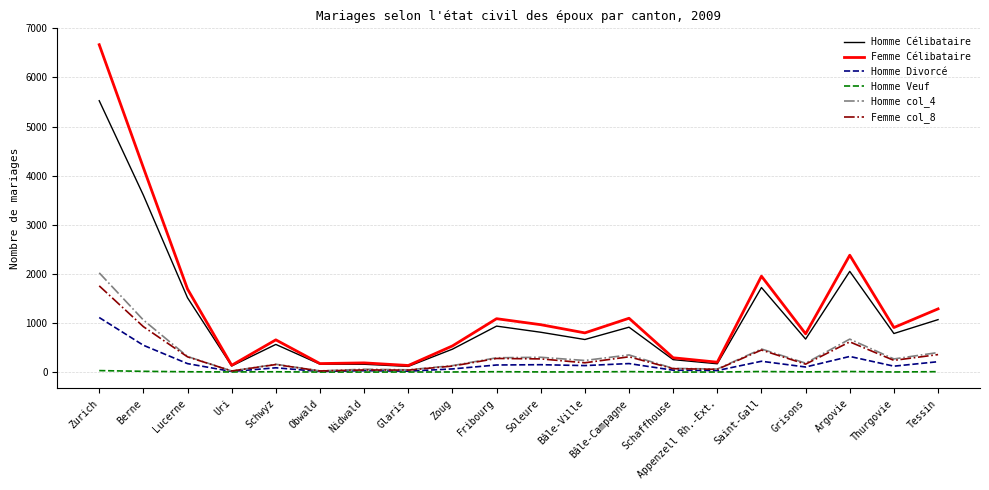

Which series has the largest range (max minus min)?

Femme Célibataire